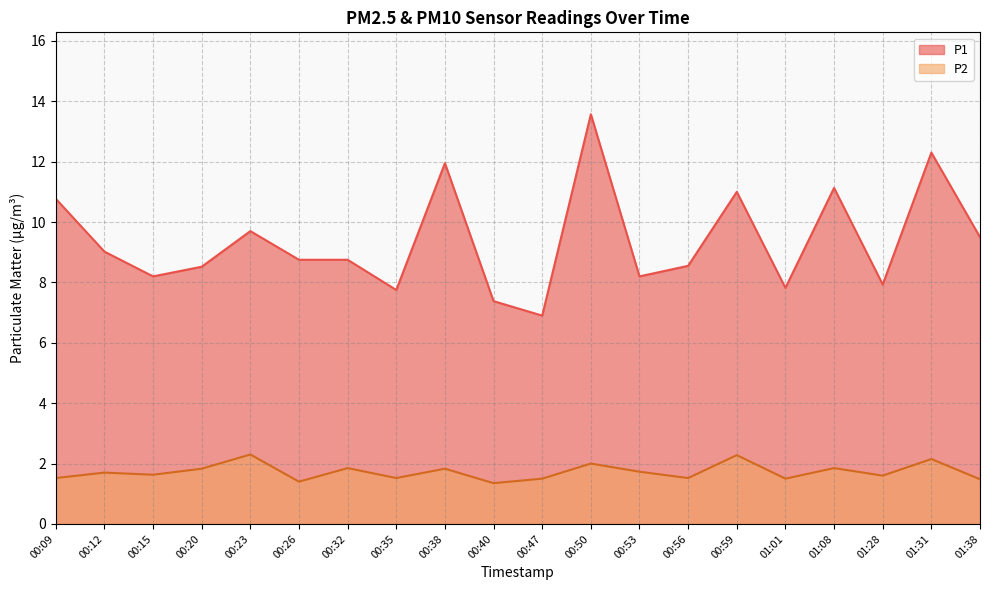

Is it true that P1 equals 14.5 at 00:59?

False